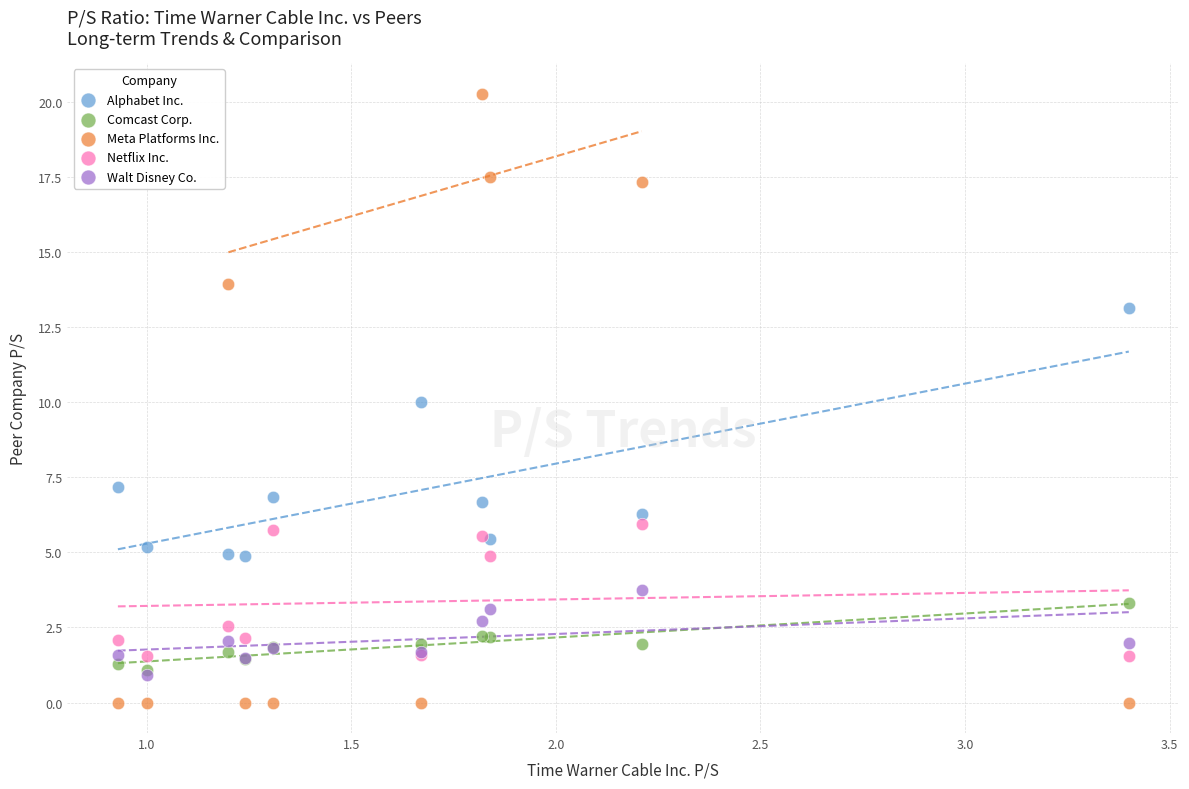

Which series has the widest spread of Y values?

Meta Platforms Inc.